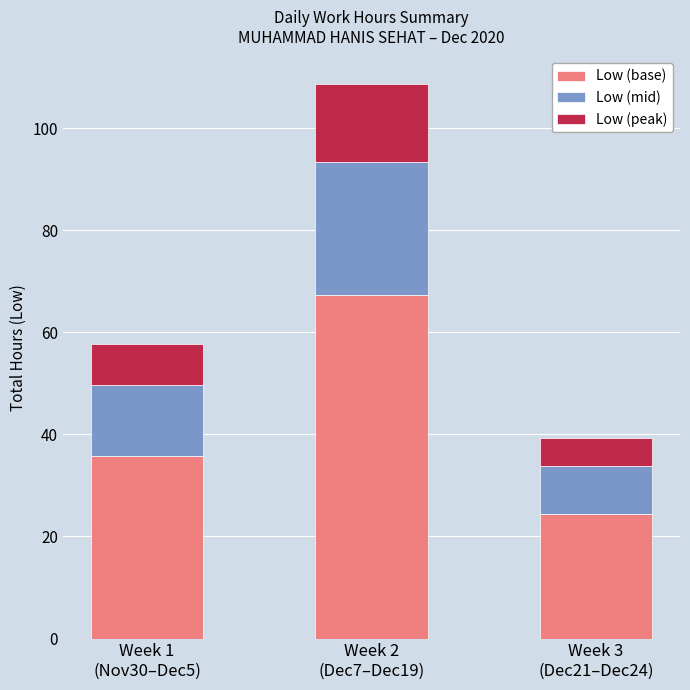

What is the maximum value for Low (base)?

67.4